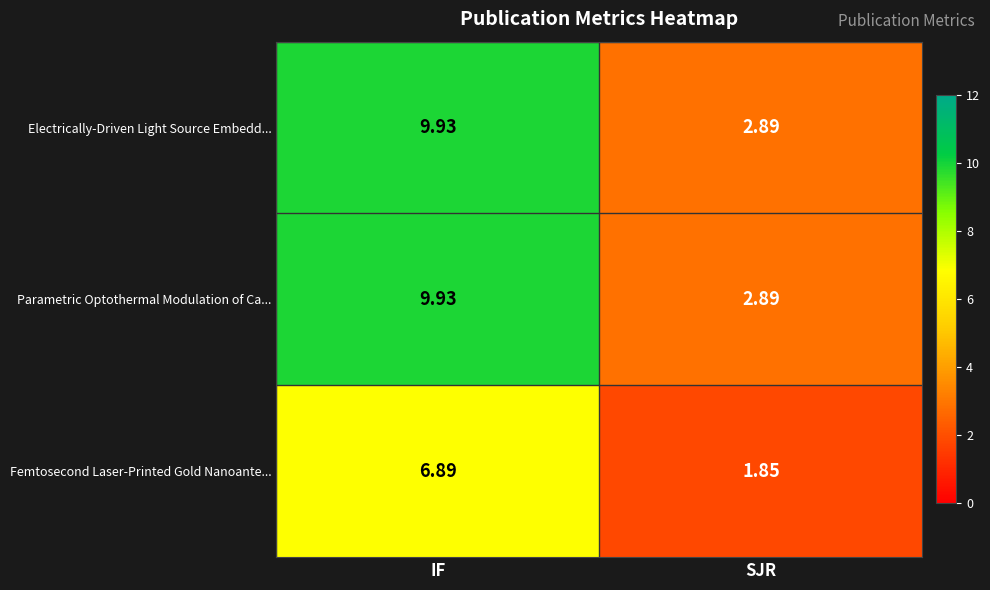

Count the number of data series in this chart.

3